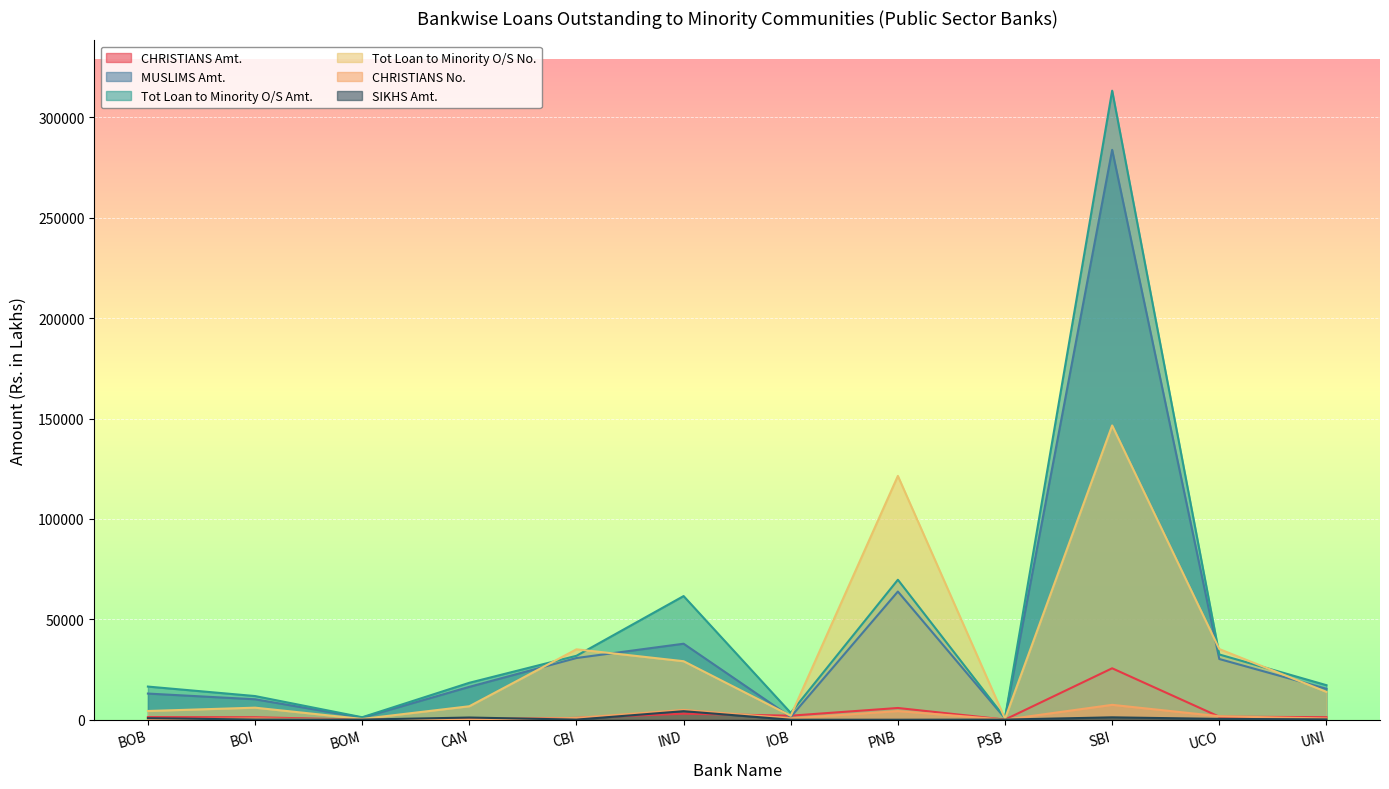

Reading left to right, transcribe all the data shown in this chart.

CHRISTIANS Amt.: BOB=1303.3	BOI=1232.6	BOM=25.7	CAN=261.2	CBI=893.1	IND=2994.0	IOB=2008.8	PNB=5843.0	PSB=75.6	SBI=25614.9	UCO=1493.8	UNI=1260.5
MUSLIMS Amt.: BOB=13020.6	BOI=10177.0	BOM=1043.3	CAN=16366.4	CBI=30727.1	IND=37849.7	IOB=1393.5	PNB=63836.0	PSB=718.7	SBI=283823.5	UCO=30237.2	UNI=15403.6
Tot Loan to Minority O/S Amt.: BOB=16503.5	BOI=11784.5	BOM=1223.4	CAN=18393.5	CBI=31839.8	IND=61583.6	IOB=3402.3	PNB=69709.0	PSB=890.3	SBI=313283.8	UCO=32495.4	UNI=17199.7
Tot Loan to Minority O/S No.: BOB=4345.0	BOI=6000.0	BOM=388.0	CAN=6704.0	CBI=35061.0	IND=29137.0	IOB=1952.0	PNB=121425.0	PSB=510.0	SBI=146553.0	UCO=35196.0	UNI=13866.0
CHRISTIANS No.: BOB=211.0	BOI=603.0	BOM=30.0	CAN=125.0	CBI=882.0	IND=4863.0	IOB=682.0	PNB=4301.0	PSB=32.0	SBI=7408.0	UCO=1733.0	UNI=600.0
SIKHS Amt.: BOB=757.2	BOI=84.0	BOM=55.0	CAN=1089.2	CBI=47.5	IND=4248.2	IOB=0.0	PNB=0.0	PSB=64.2	SBI=1183.5	UCO=409.4	UNI=163.8